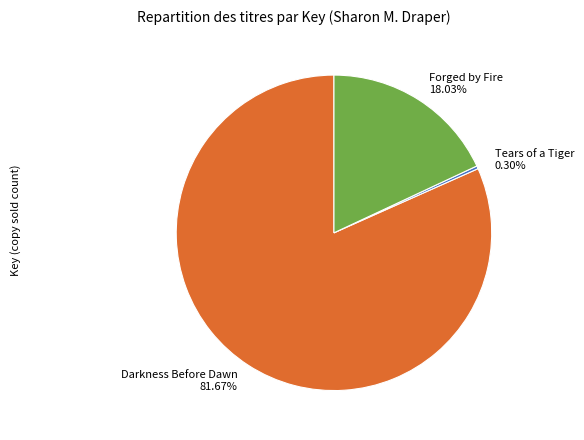

Is there a majority slice in this chart?

Yes